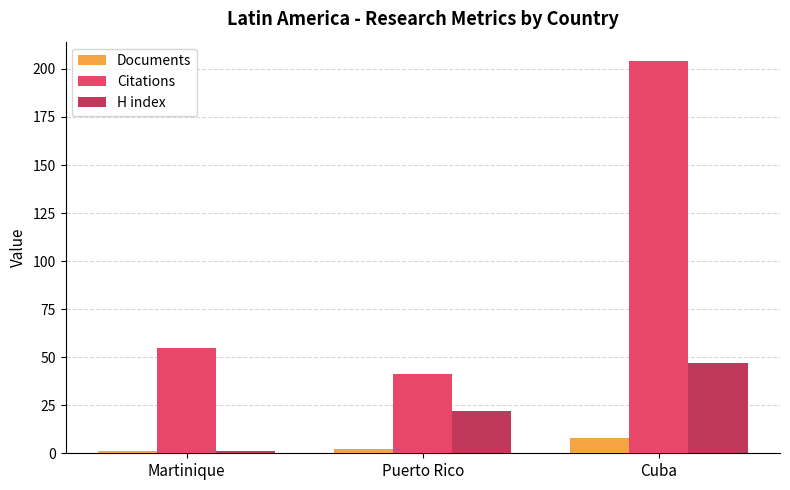

Which series has the largest total across all categories?

Citations